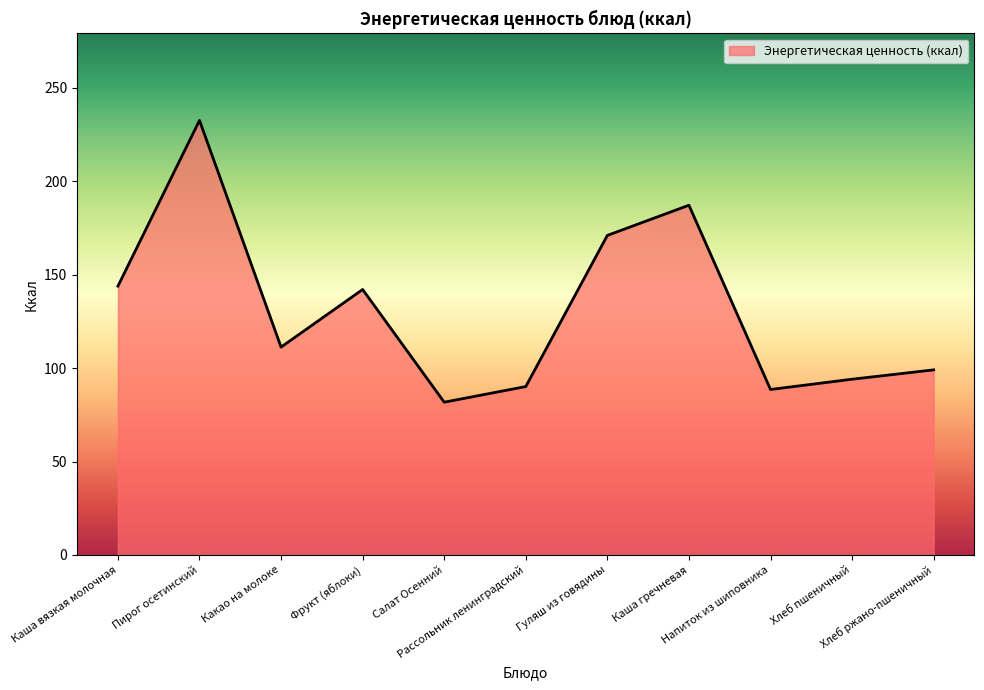

What is the difference between the second highest and second lowest values?

98.5